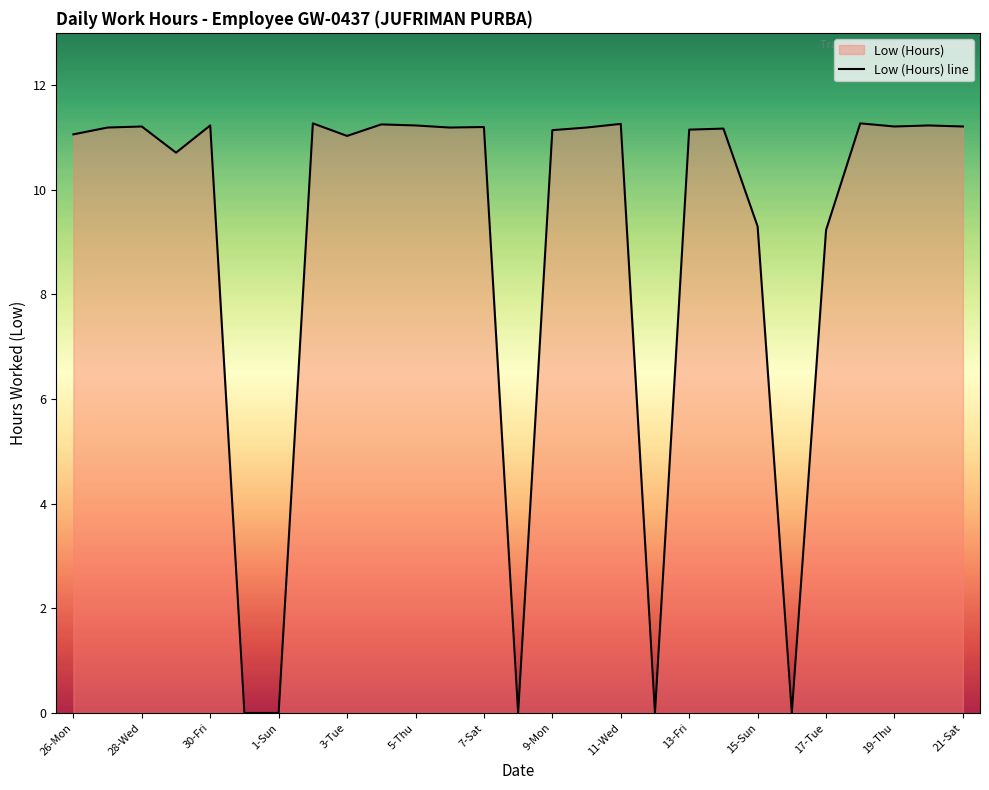

What is the greatest value displayed?

11.3